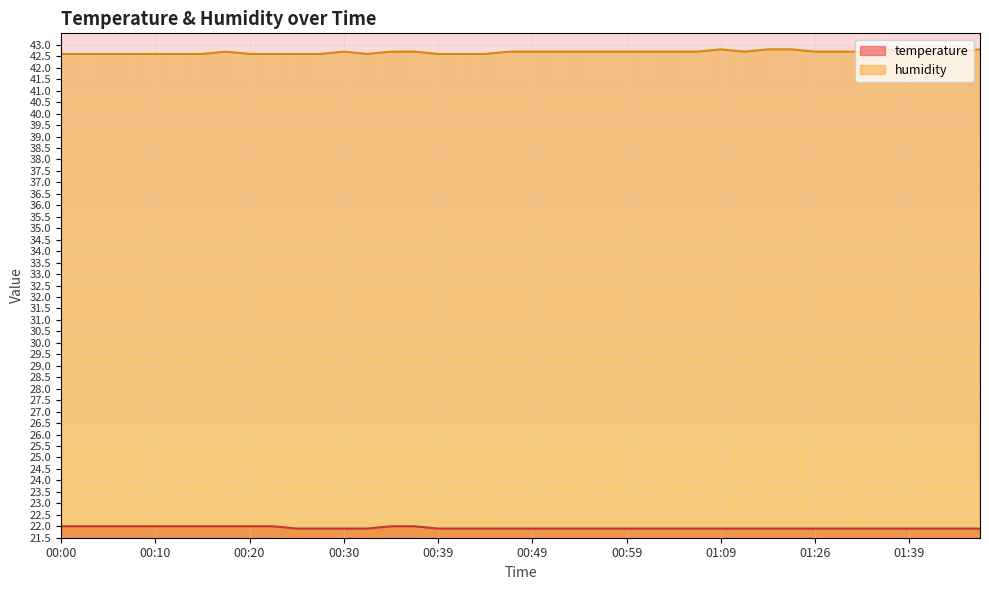

What are all the series names shown in the legend?

temperature, humidity